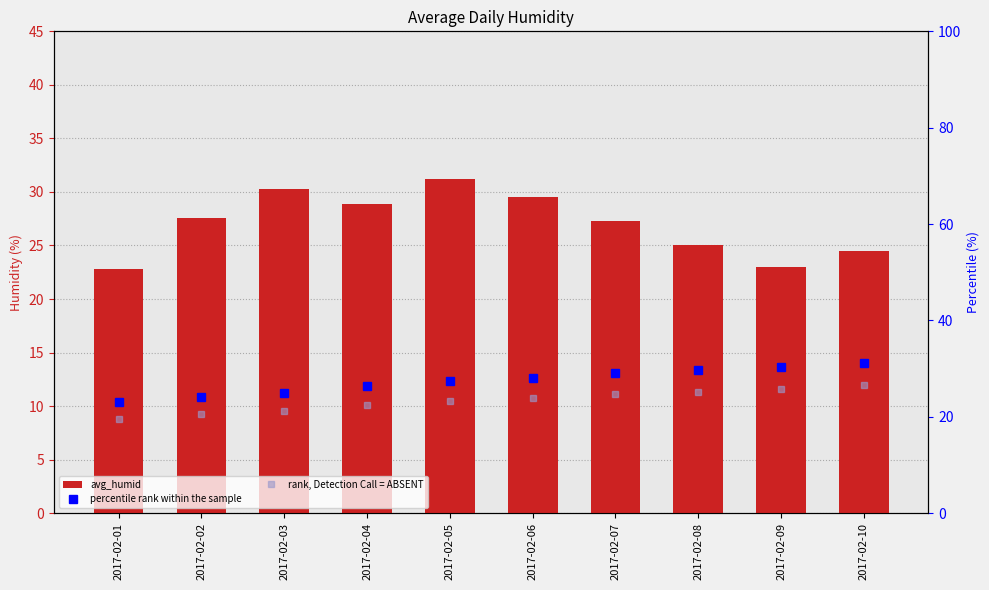

What is the minimum value for avg_humid?

22.8